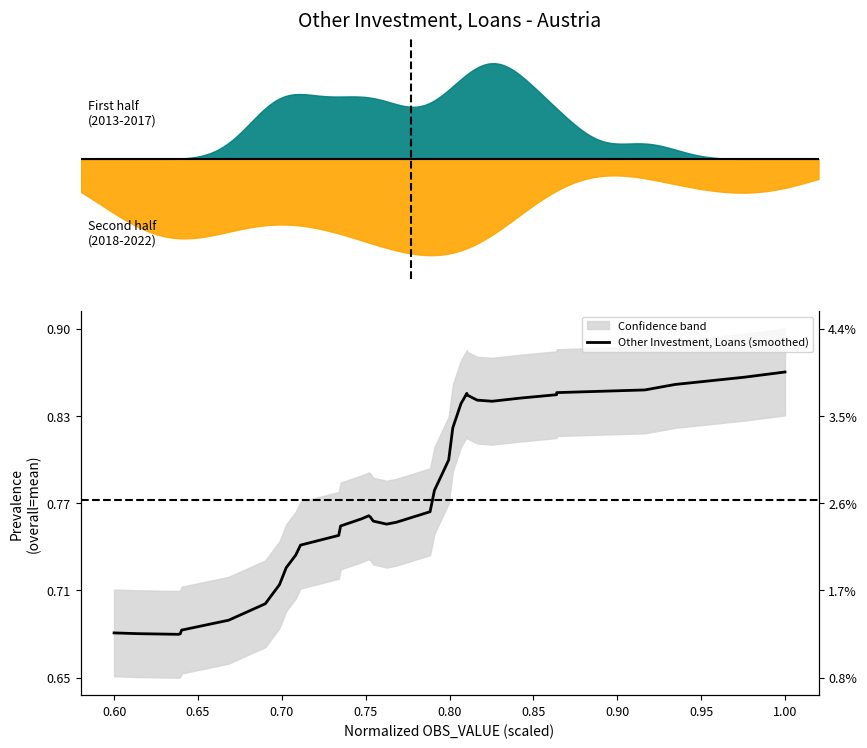

Count the values in the range 0 to 1.

35